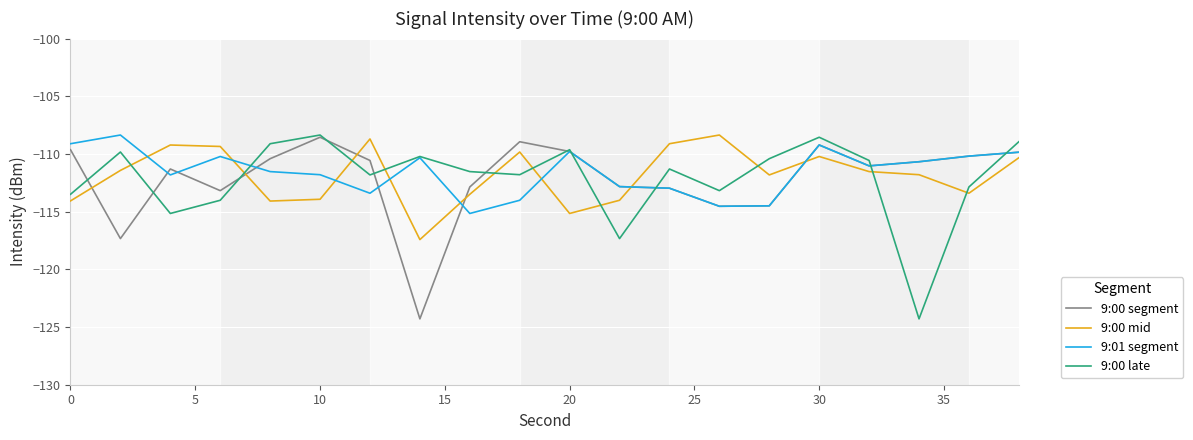

True or false: 9:00 mid and 9:01 segment cross at least once.

True